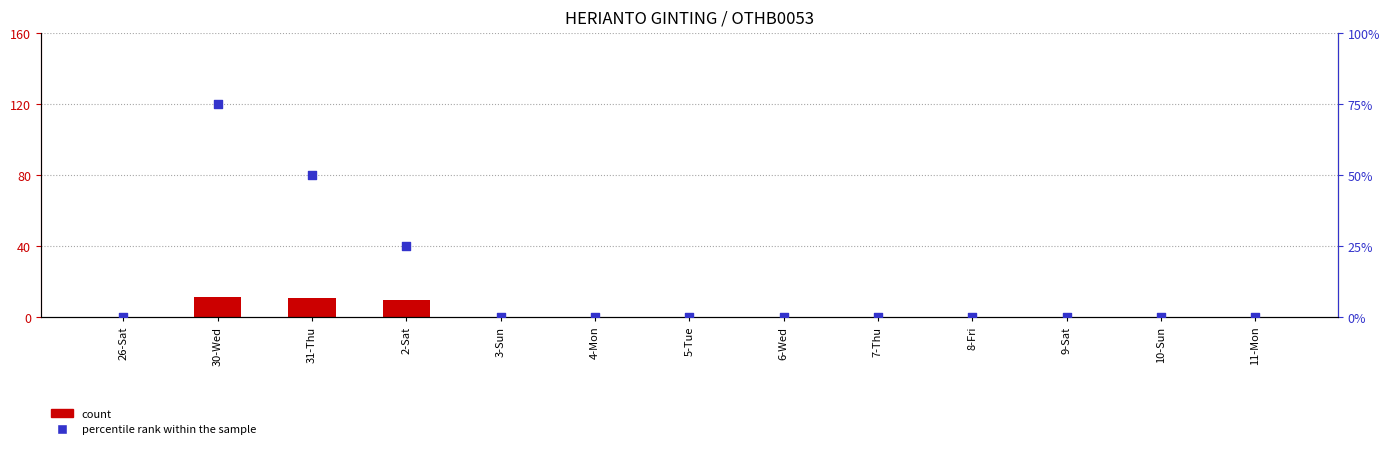

At how many categories does at least one series exceed 12?

3